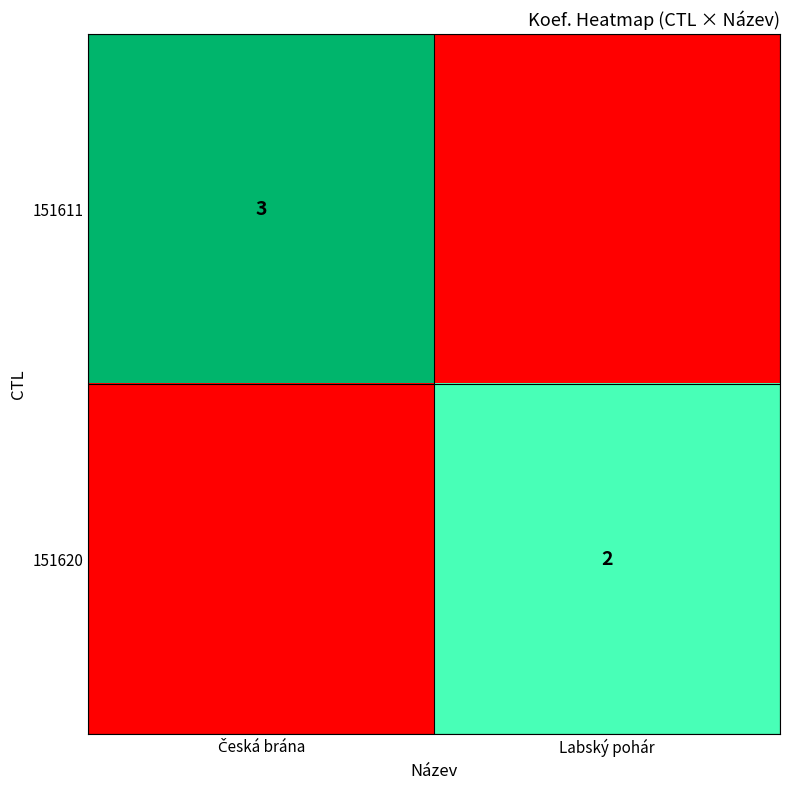

The value of 151620 at Labský pohár is 2. True or false?

True